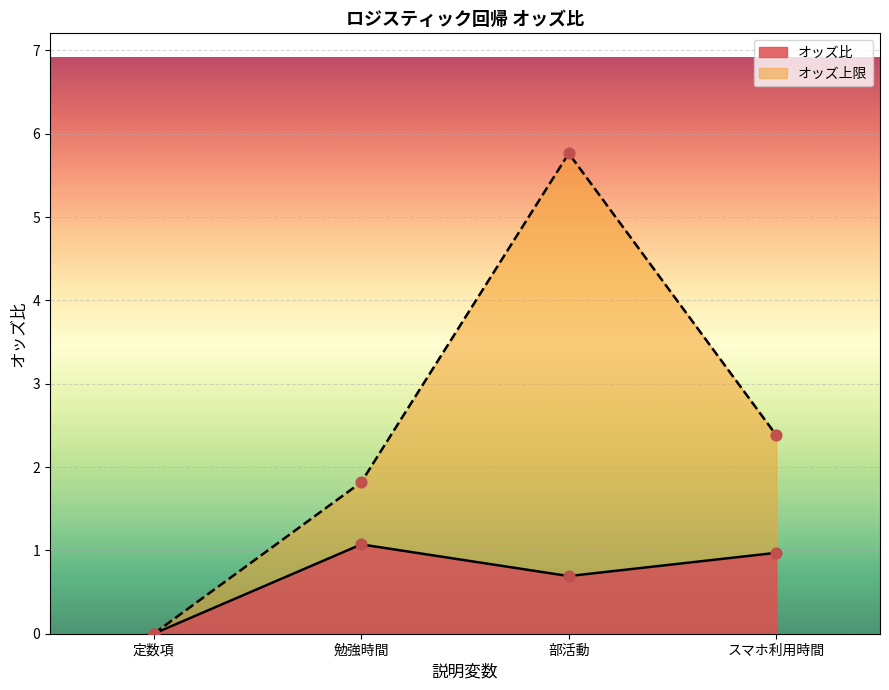

Is the value of オッズ比 at 勉強時間 greater than the value of オッズ上 at 部活動?

No